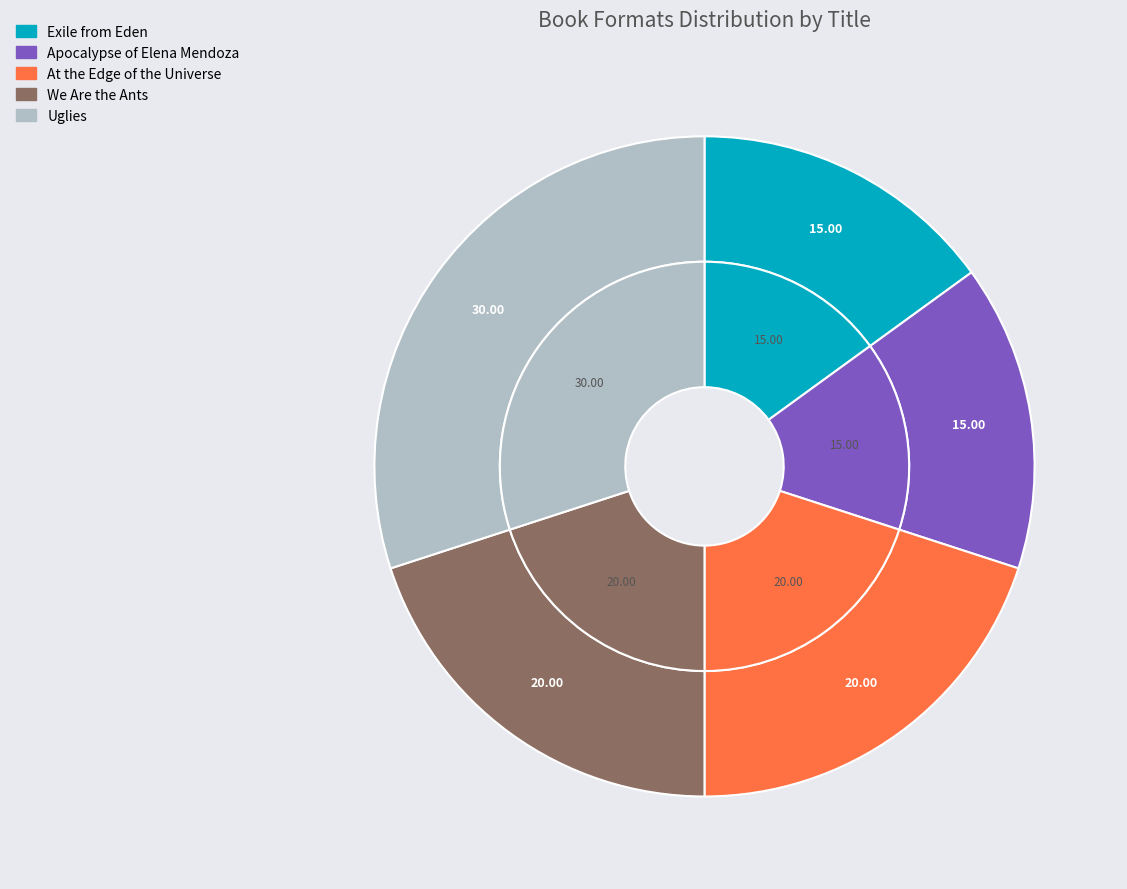

Which slice is the smallest?

Exile from Eden